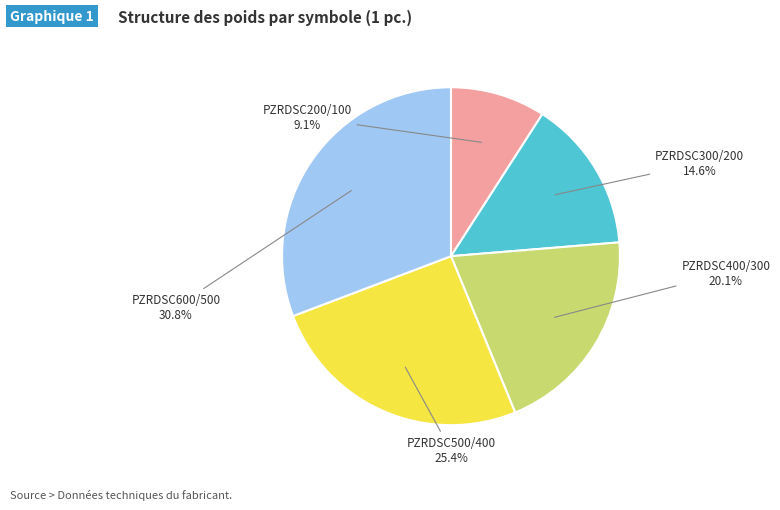

Is there any slice that represents more than half of the pie?

No